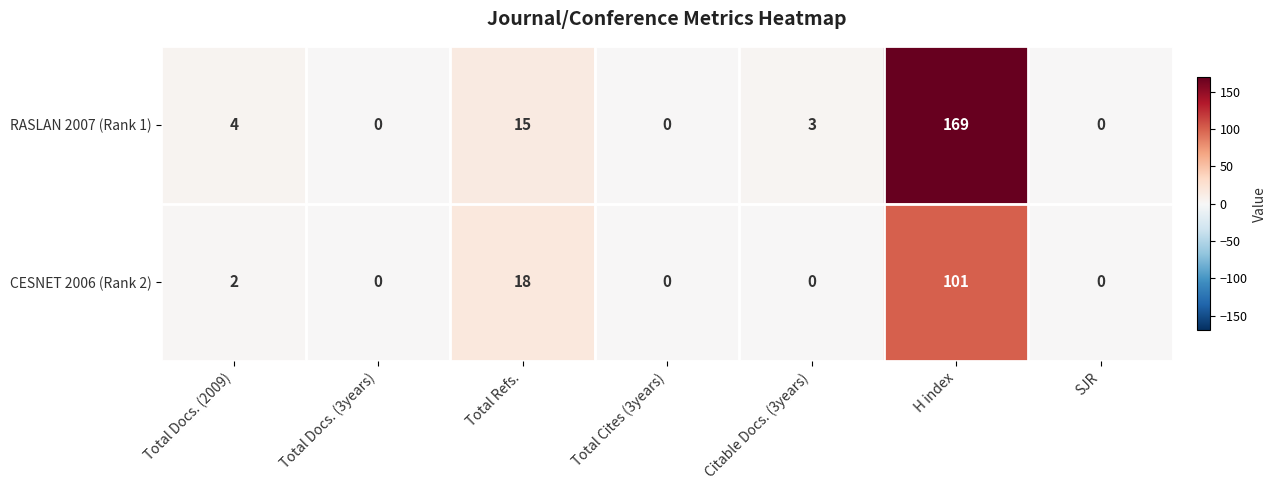

The RASLAN 2007 (Rank 1) series shows 0 at SJR. True or false?

True